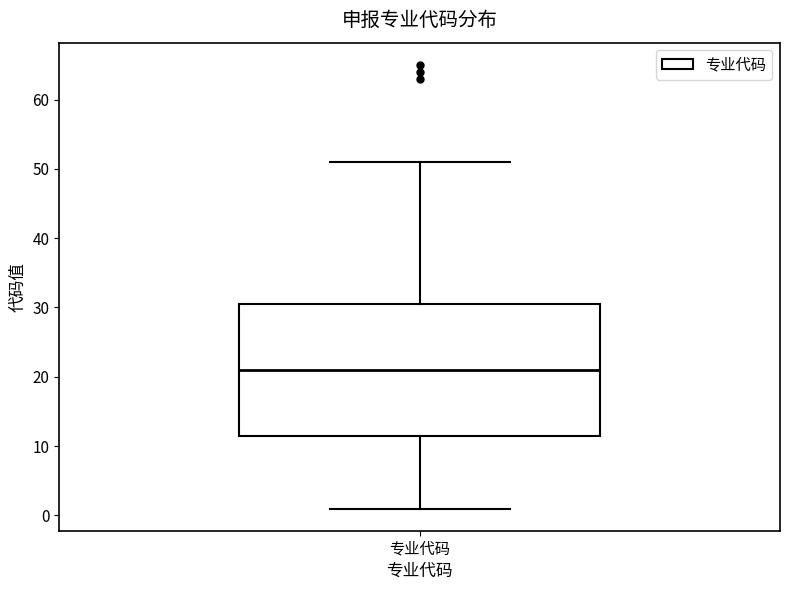

Where is the lower edge of the box for 专业代码 on the y-axis? The values are not printed on the chart, so give them approximately, as read against the axis.

12